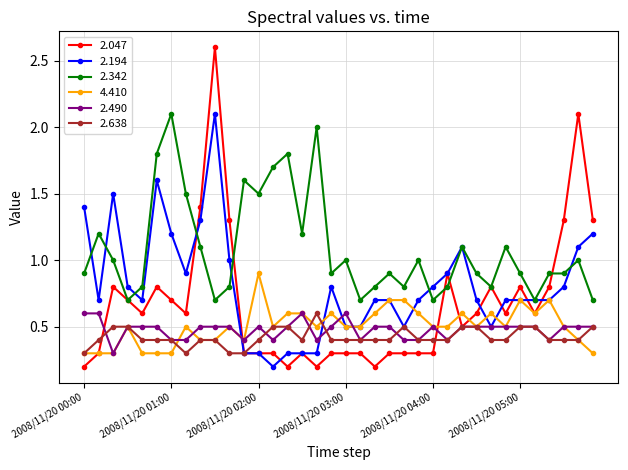

True or false: 2.490 has more than 1 points higher than both neighbors.

True